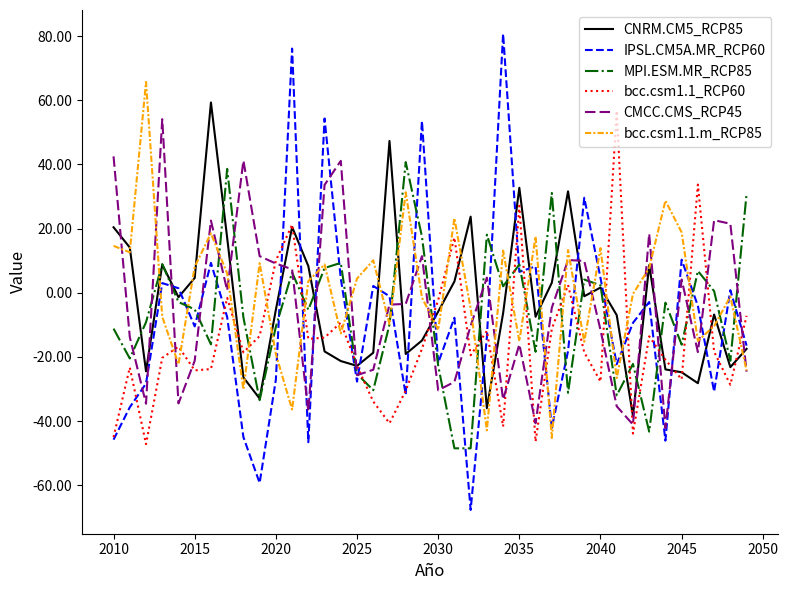

How many lines are shown in the chart?

6